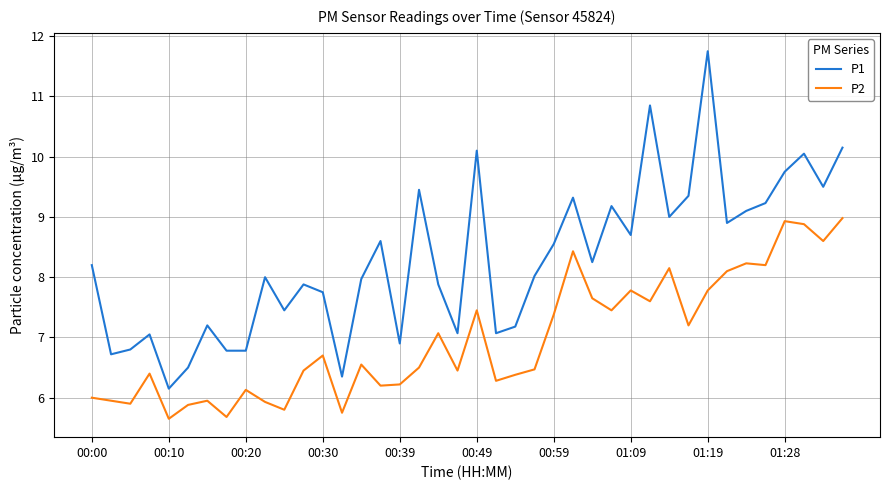

Rank the series by their maximum value, from highest to lowest.

P1, P2